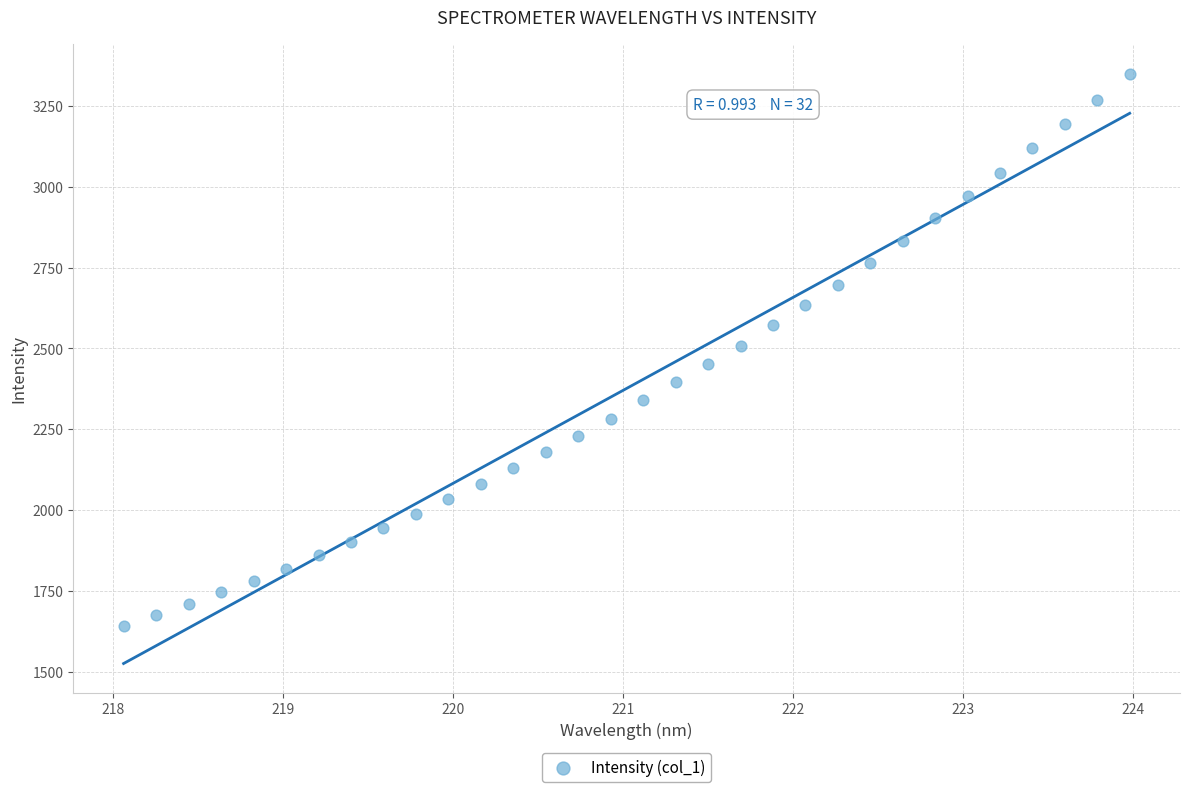

What is the range of X values (max minus min)?

5.9